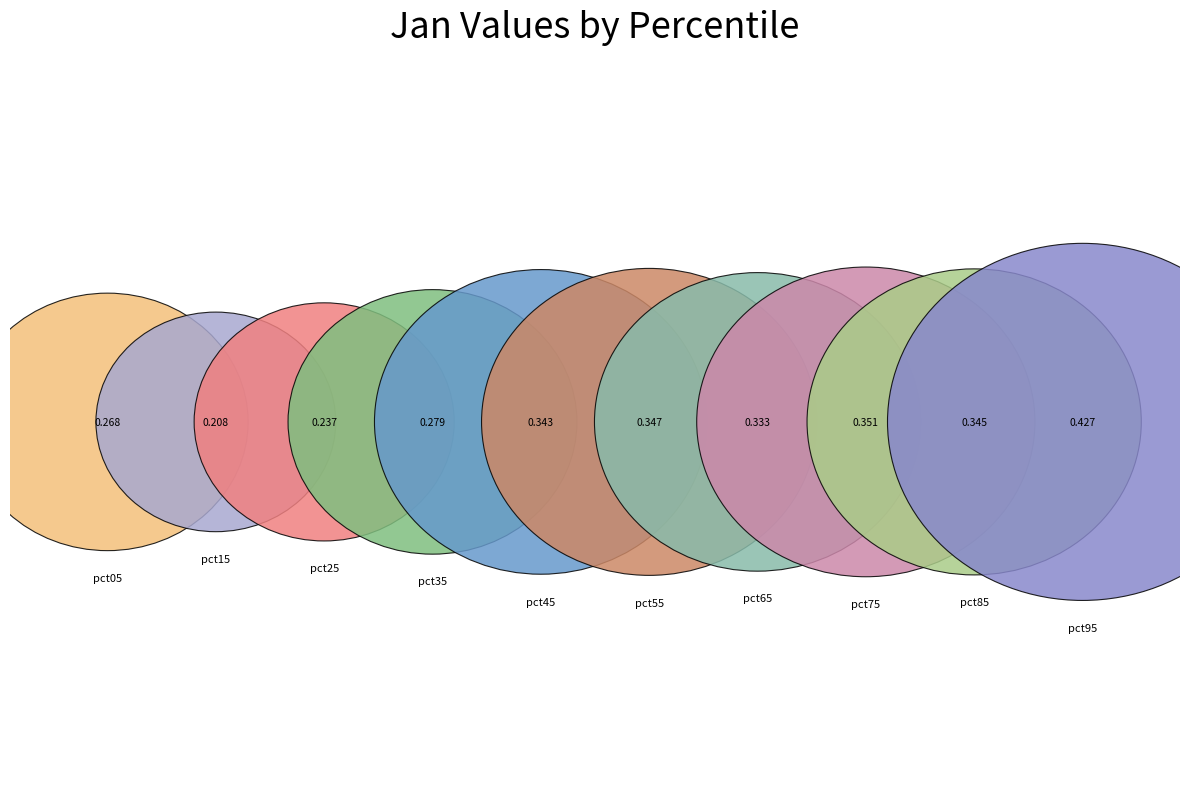

To the nearest percent, what is the difference between the pct85 and pct15 slice percentages?

4%